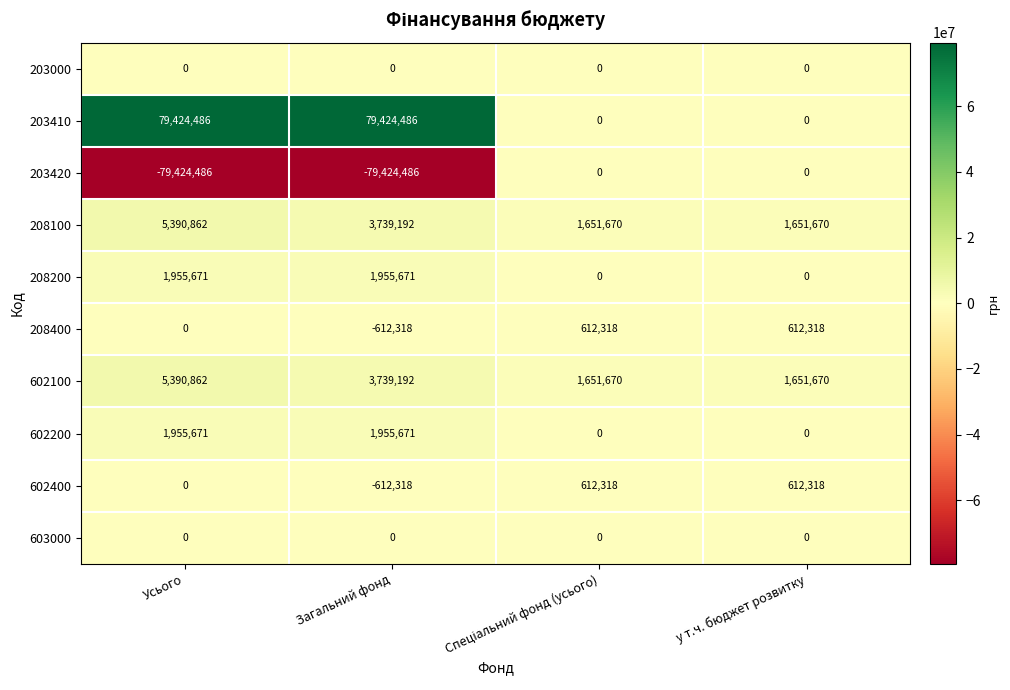

What is the greatest value displayed?

79424486